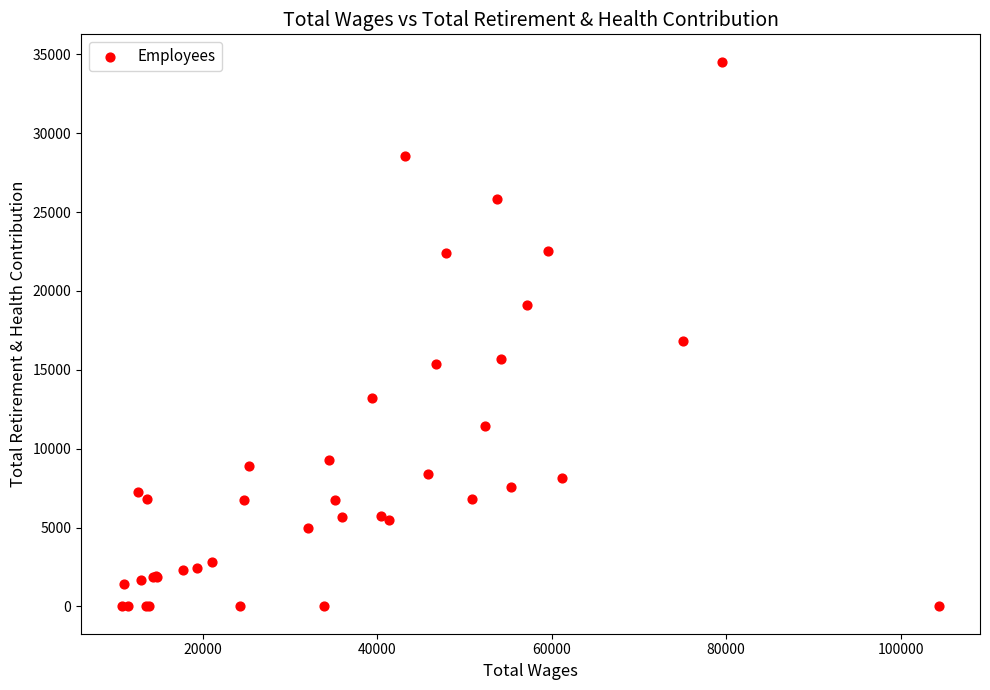

What Y value in the scatter plot is closest to 17270?

16850